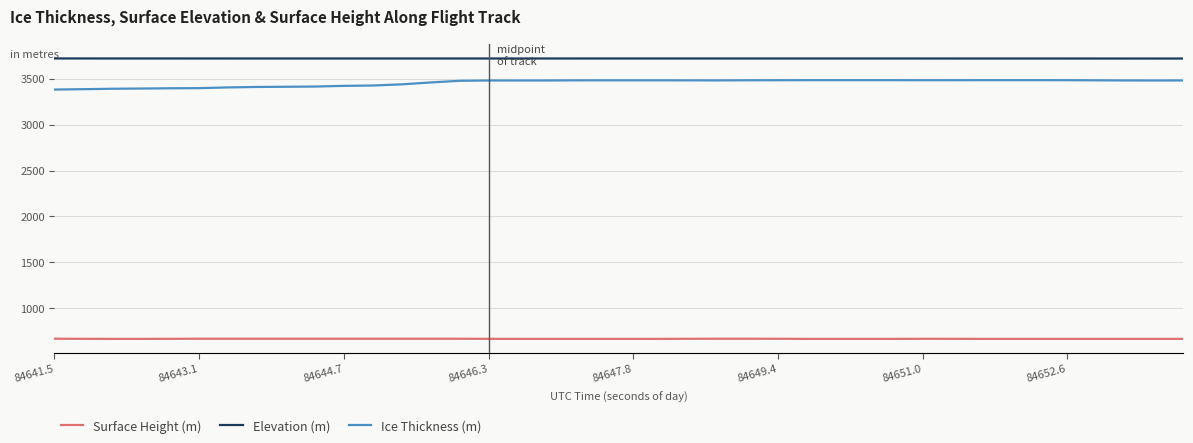

What is the average value of the Elevation (m) series?

3718.8